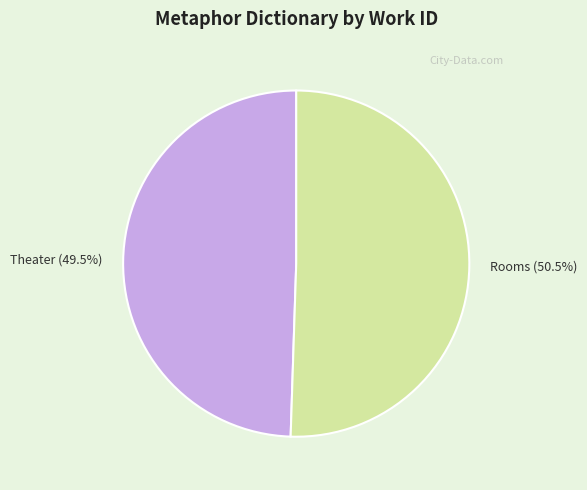

What portion of the pie excludes Theater?

50.5%